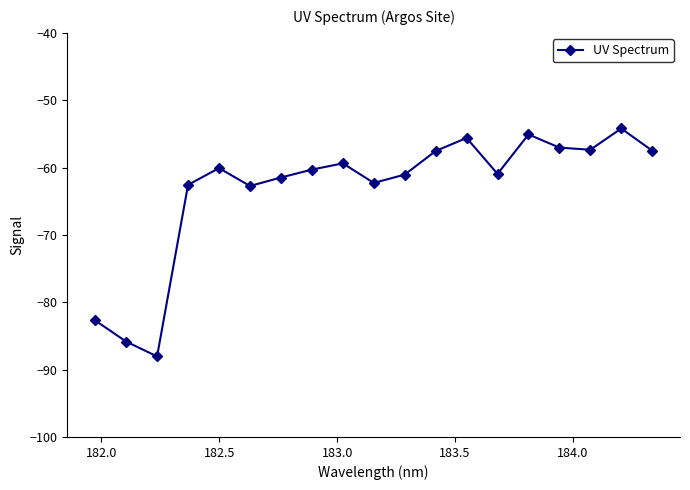

What is the value of the 17th point from the left?

-57.4